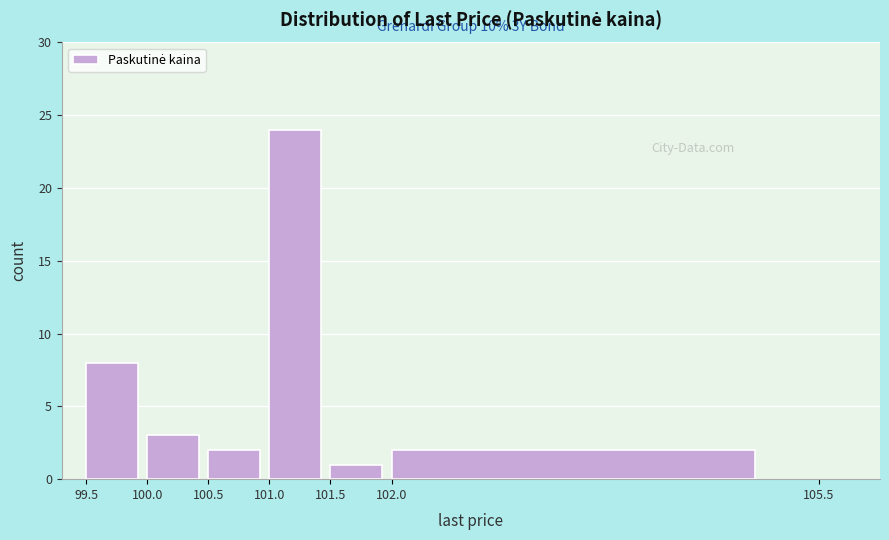

Which range on the x-axis has the tallest bar?

101.0 to 101.5